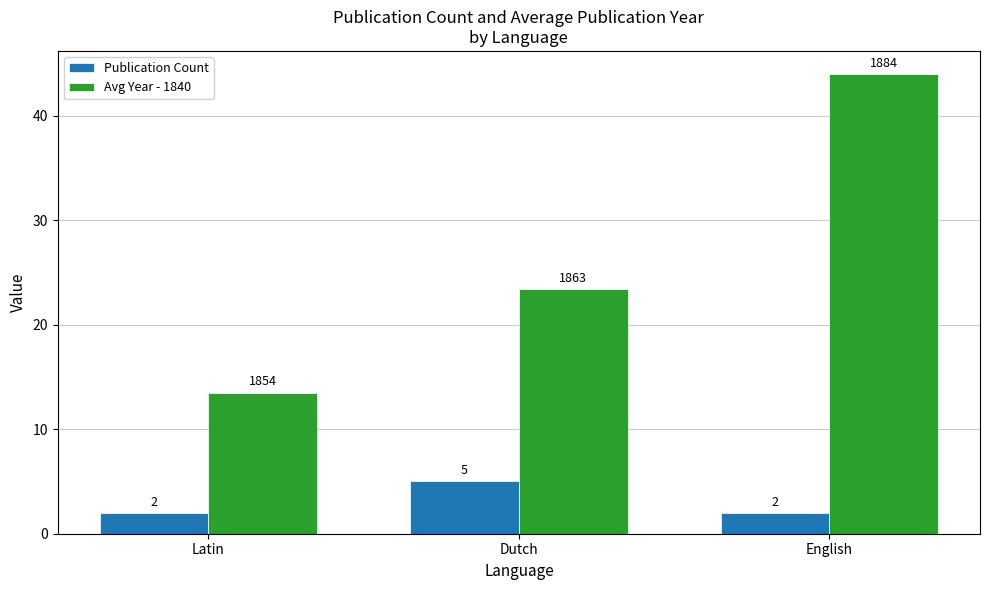

The value of Avg Year - 1840 at English is 63.1. True or false?

False